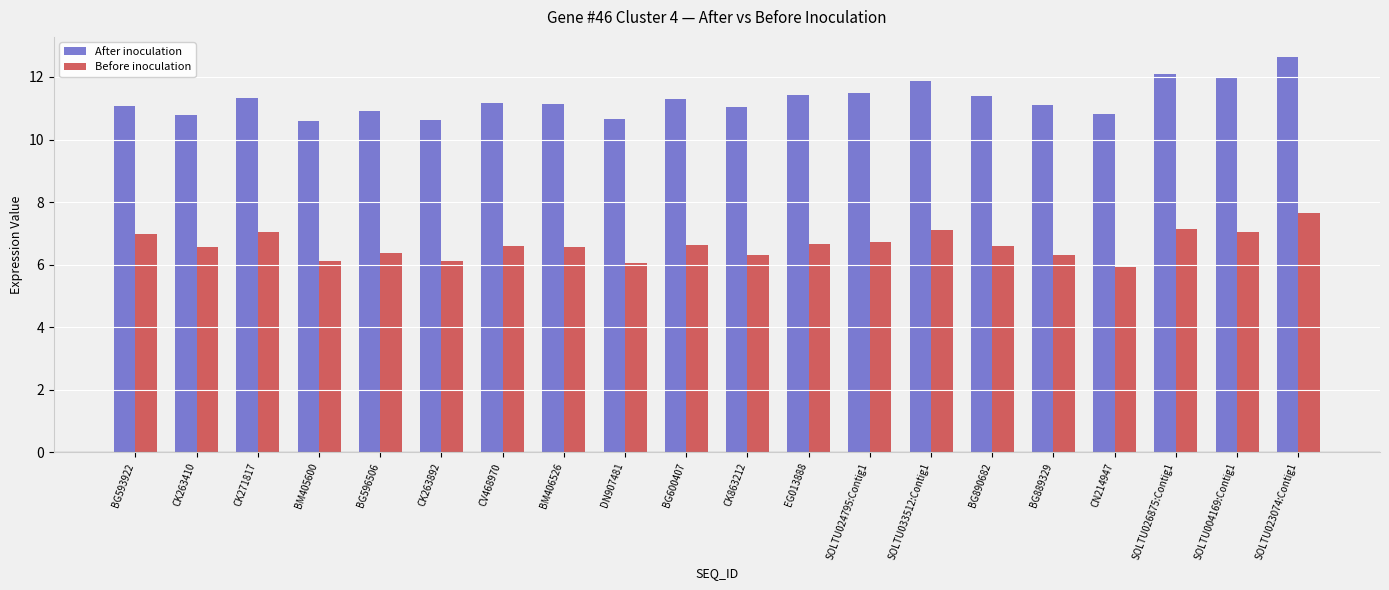

What is the average value of the Before inoculation series?

6.6